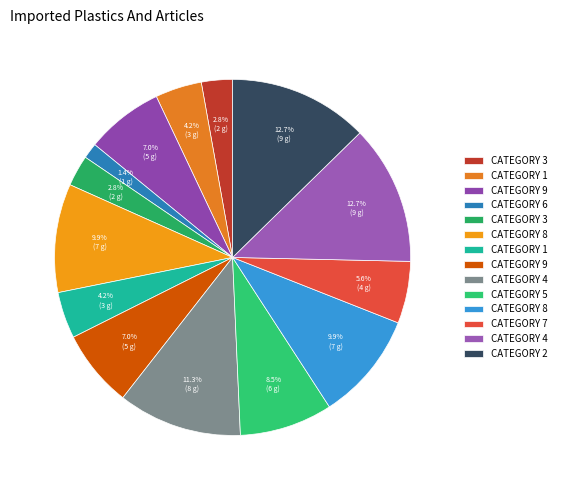

How many segments does this pie chart have?

14